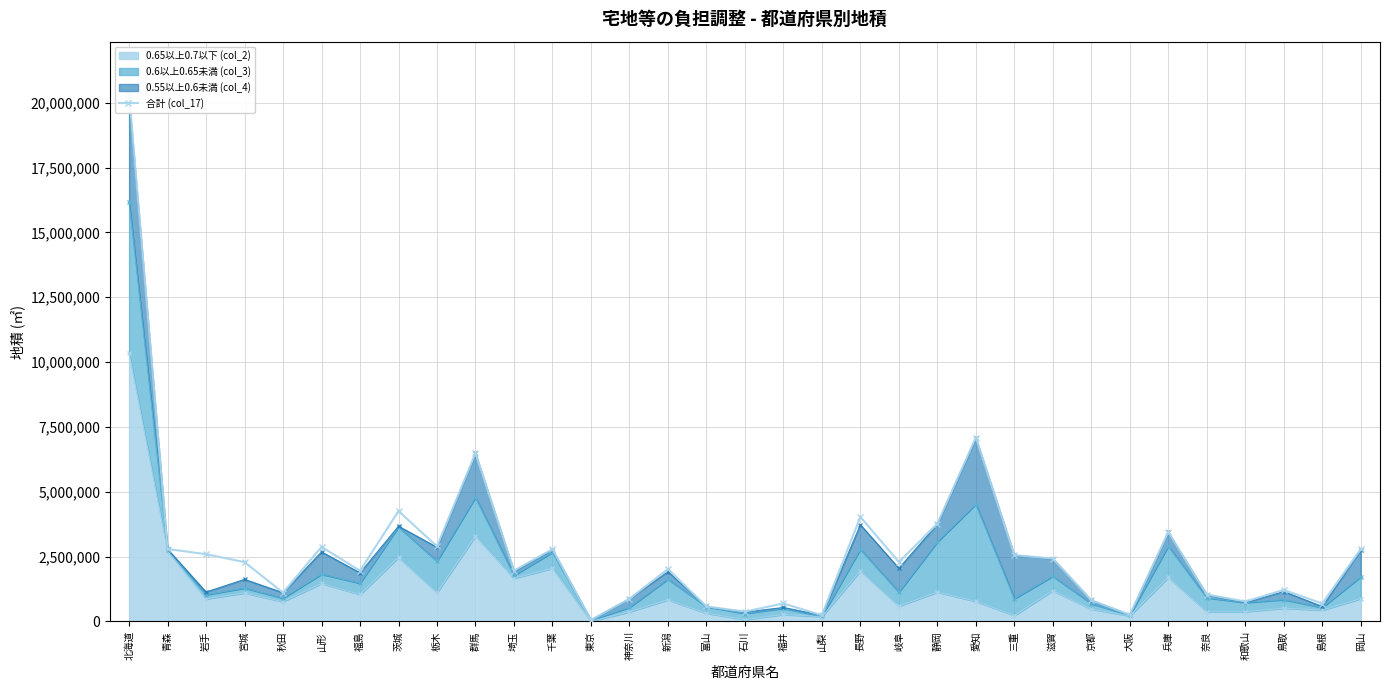

How many lines are shown in the chart?

1